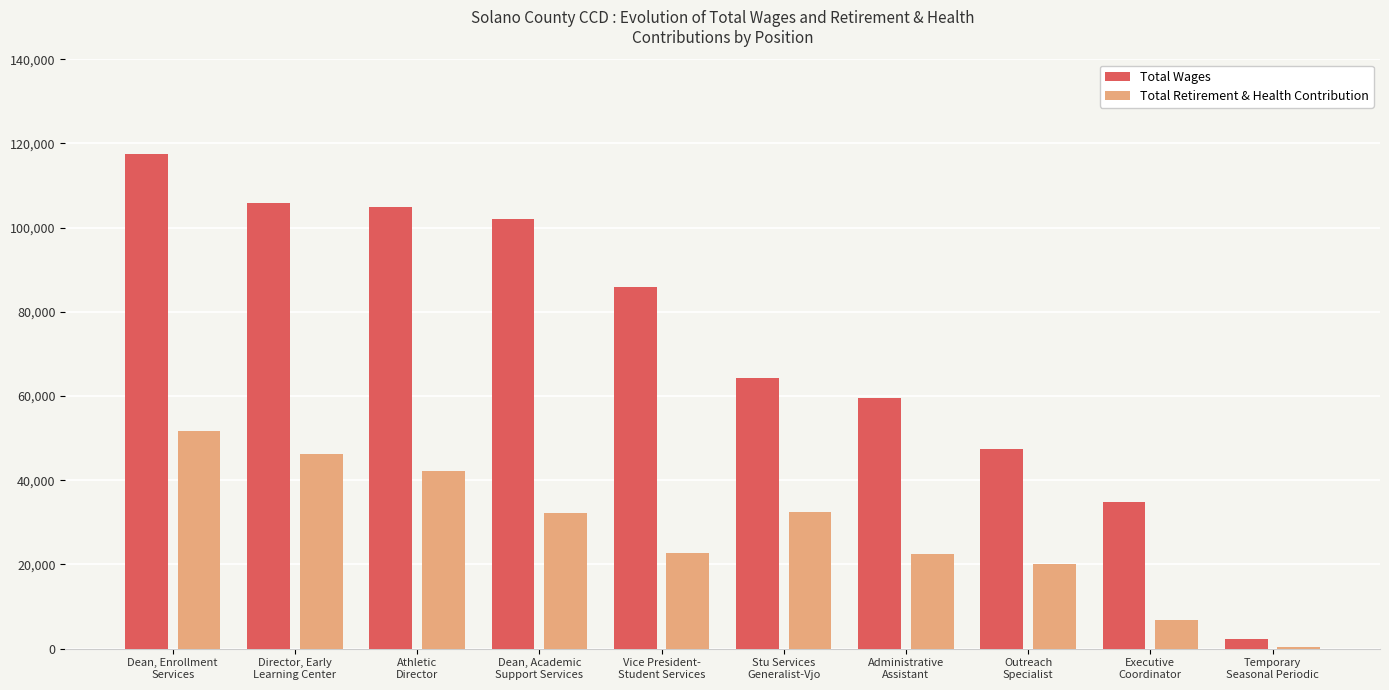

Which series changed the most between Administrative
Assistant and Temporary
Seasonal Periodic?

Total Wages